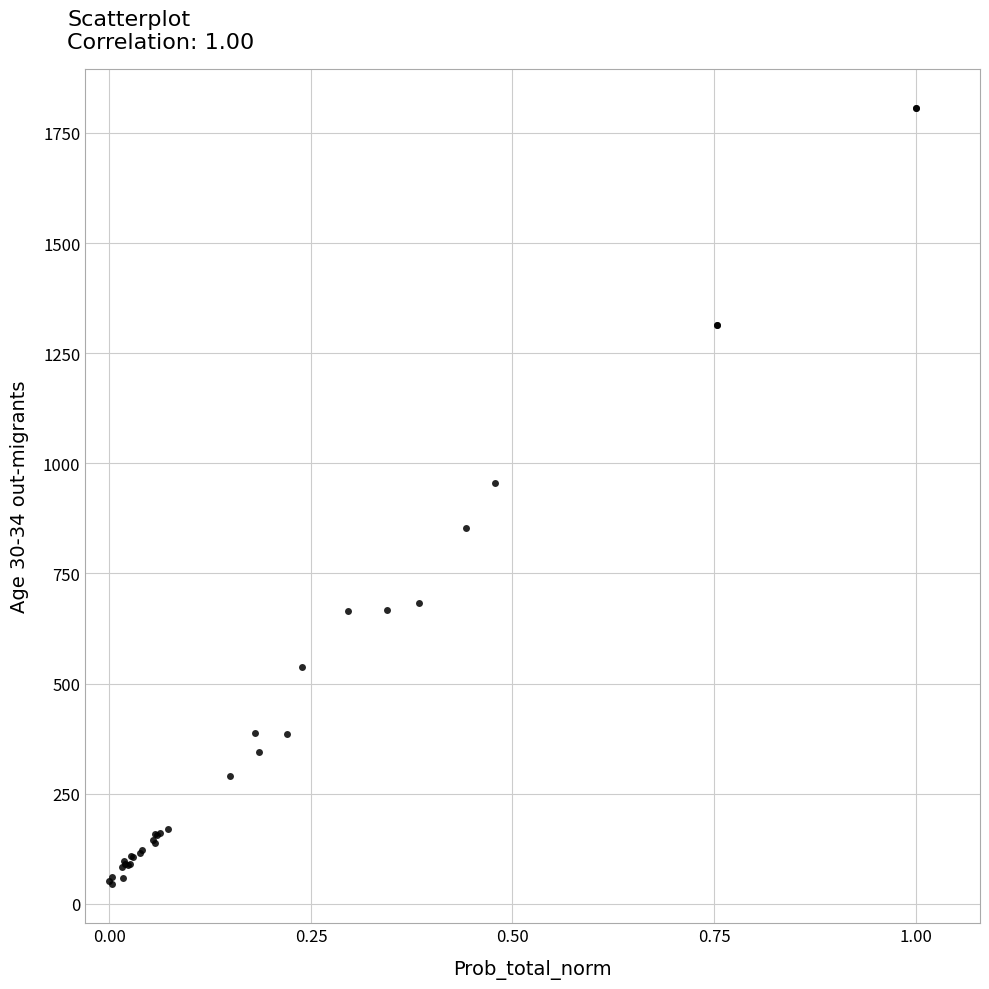

What Y value in the scatter plot is closest to 925?

956